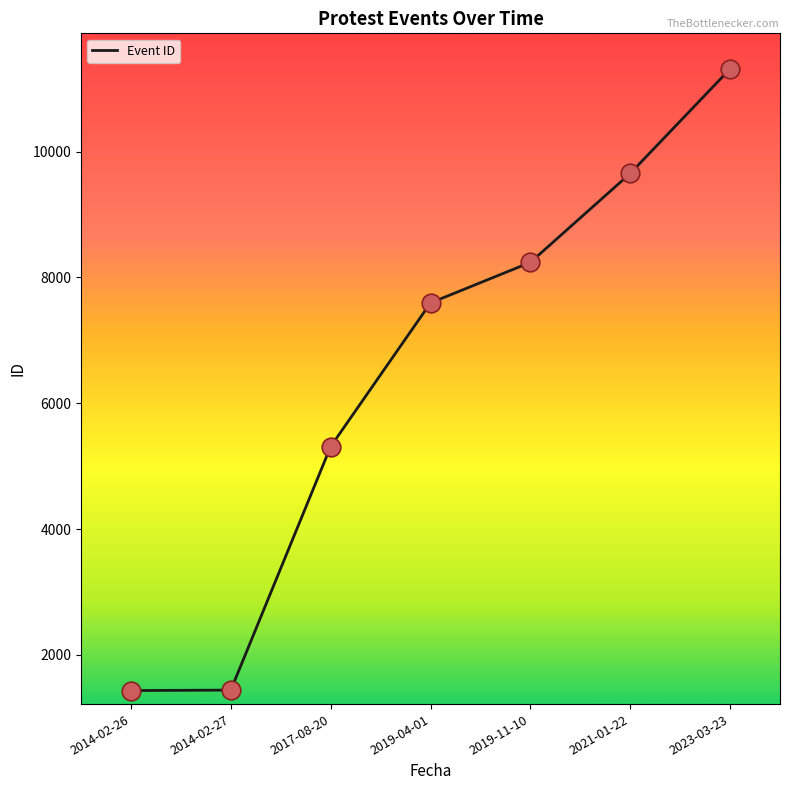

Which has a higher value, 2014-02-27 or 2021-01-22?

2021-01-22